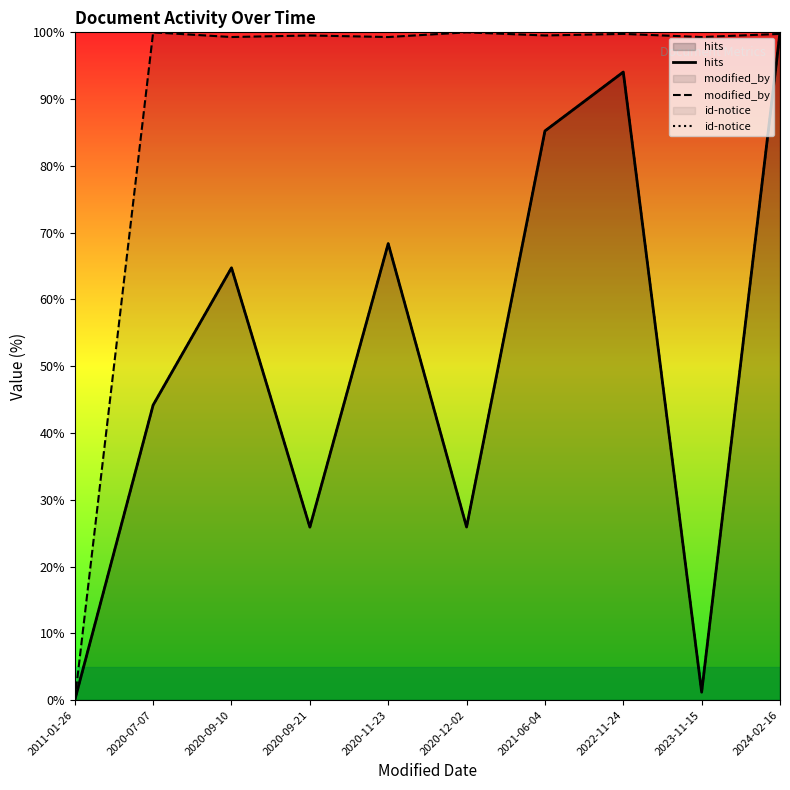

Rank the categories by hits value from lowest to highest.

2011-01-26, 2023-11-15, 2020-09-21, 2020-12-02, 2020-07-07, 2020-09-10, 2020-11-23, 2021-06-04, 2022-11-24, 2024-02-16